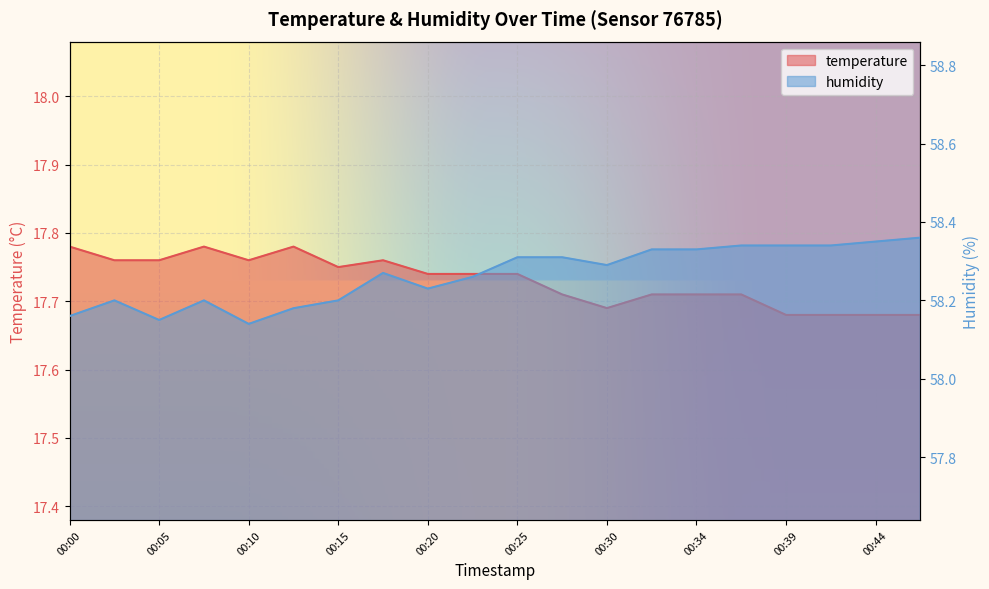

In humidity, how many points are higher than both neighbors (excluding endpoints)?

3